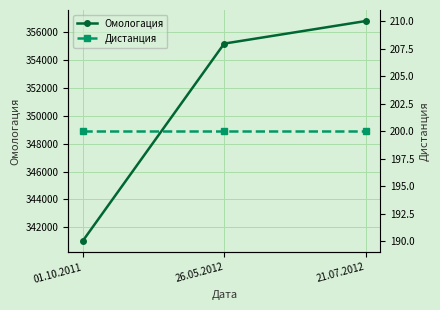

What are all the series names shown in the legend?

Омологация, Дистанция